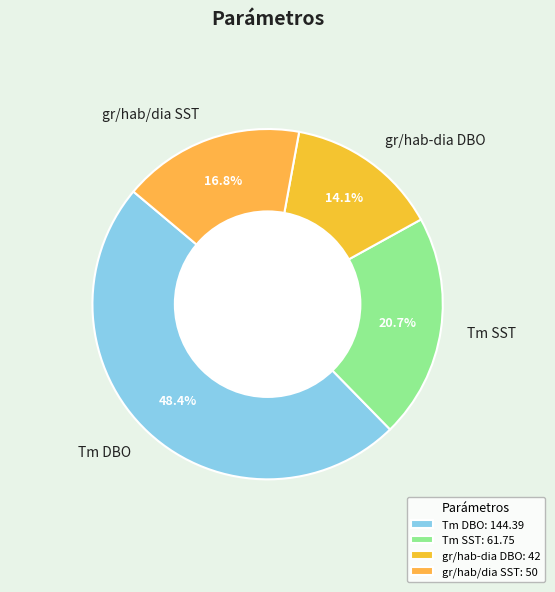

How many slices are in this pie chart?

4